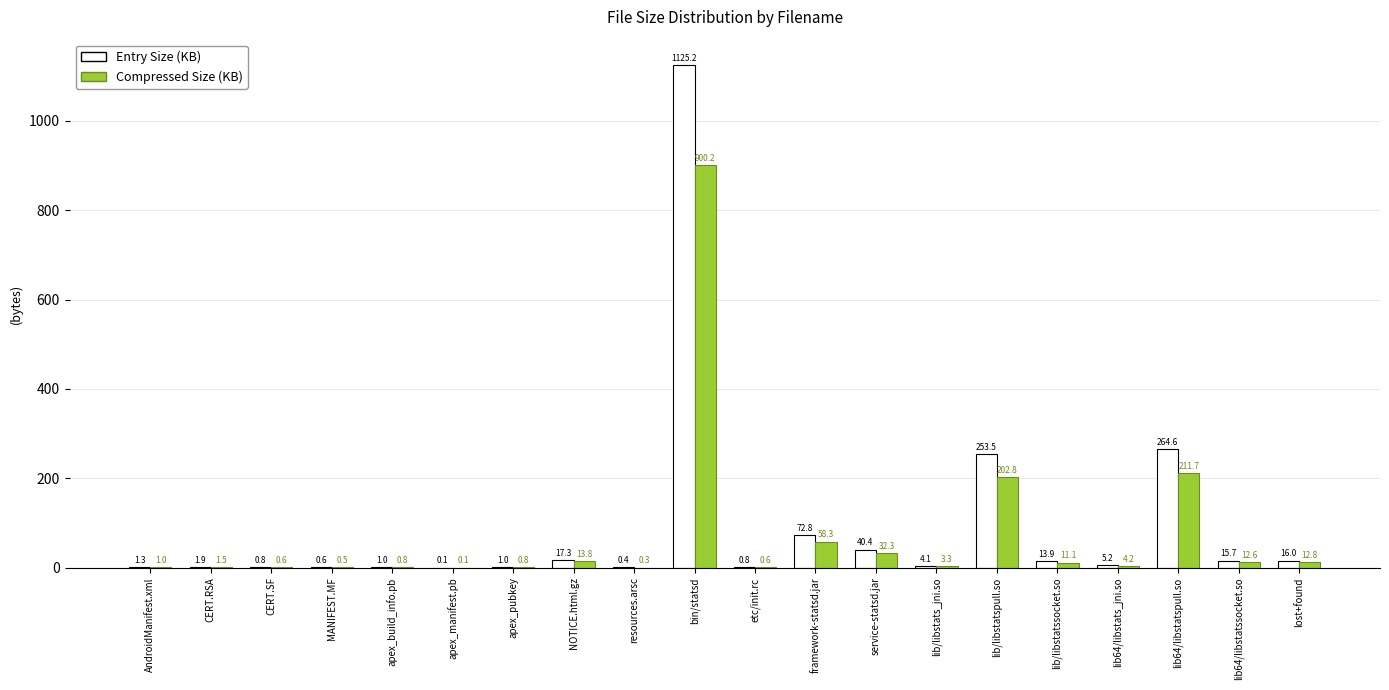

What is the greatest value displayed?

1125.2